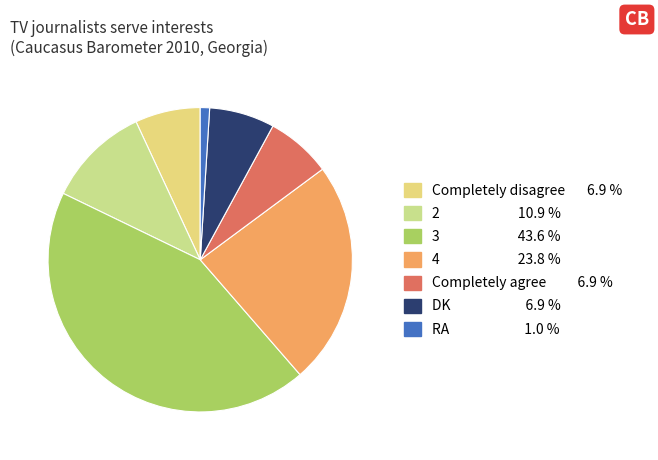

To the nearest percent, what is the average slice percentage?

14%